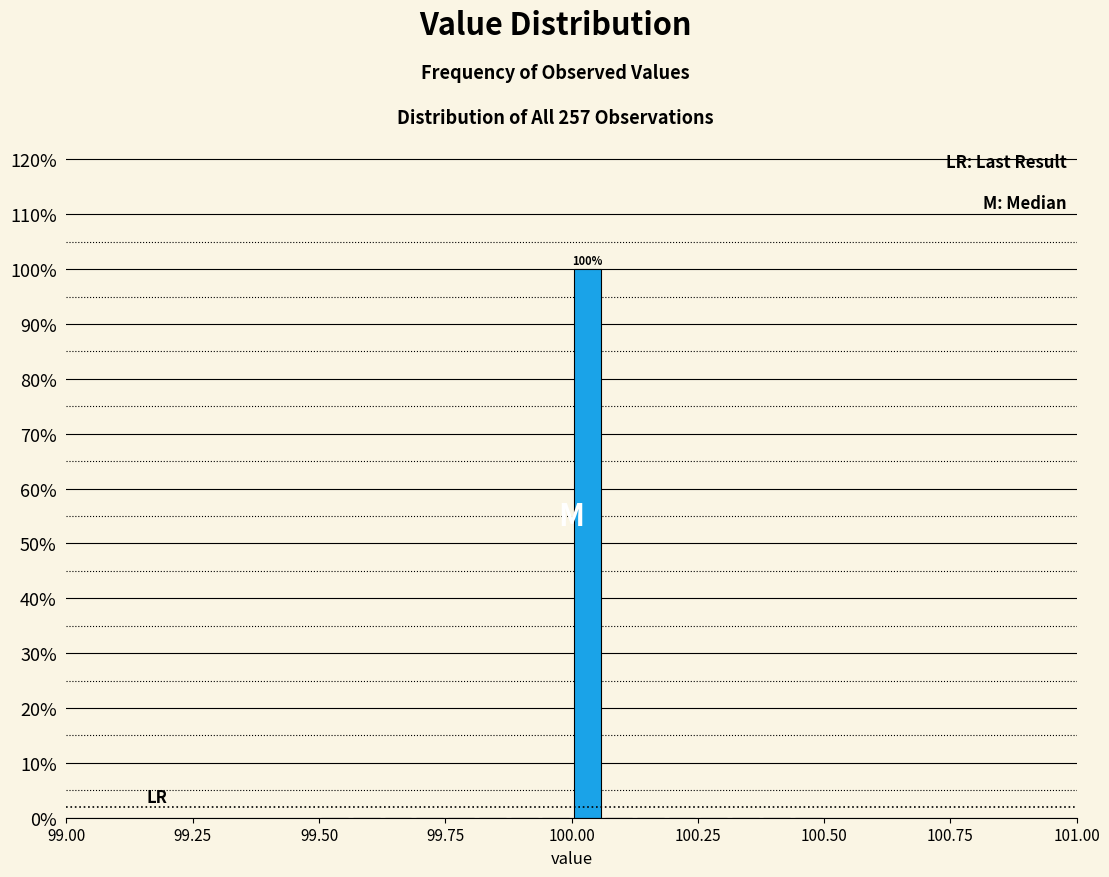

Around what value on the x-axis is the tallest bar? Give the approximate position of its centre, as read against the axis.

100.05